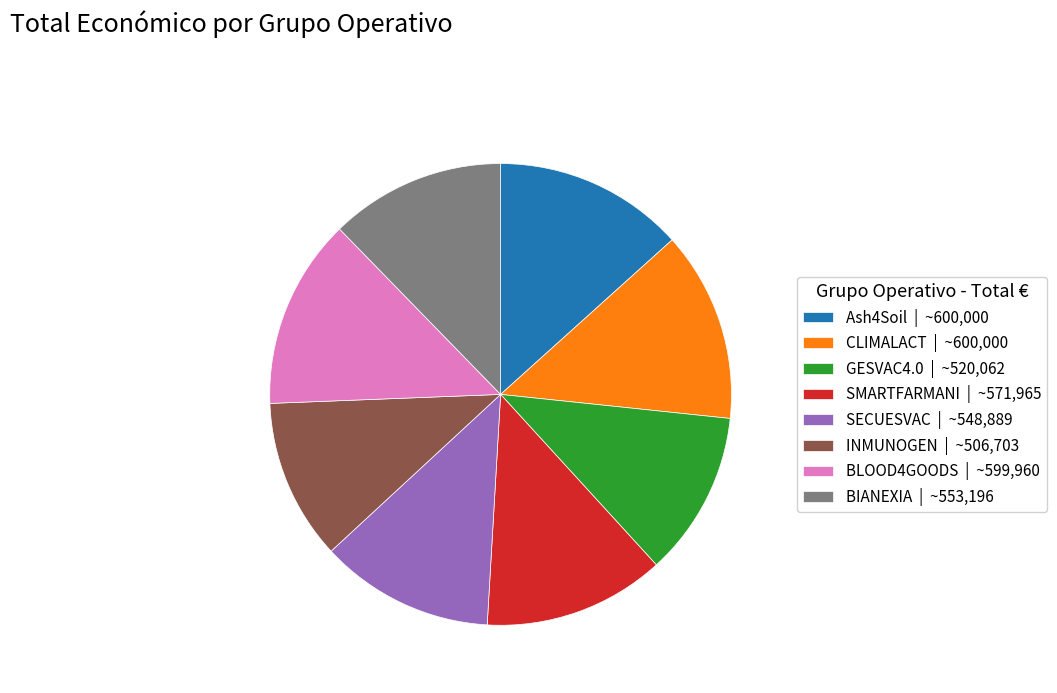

Approximately how many times larger is the value at CLIMALACT | ~600,000 compared to SMARTFARMANI | ~571,965?

1.0